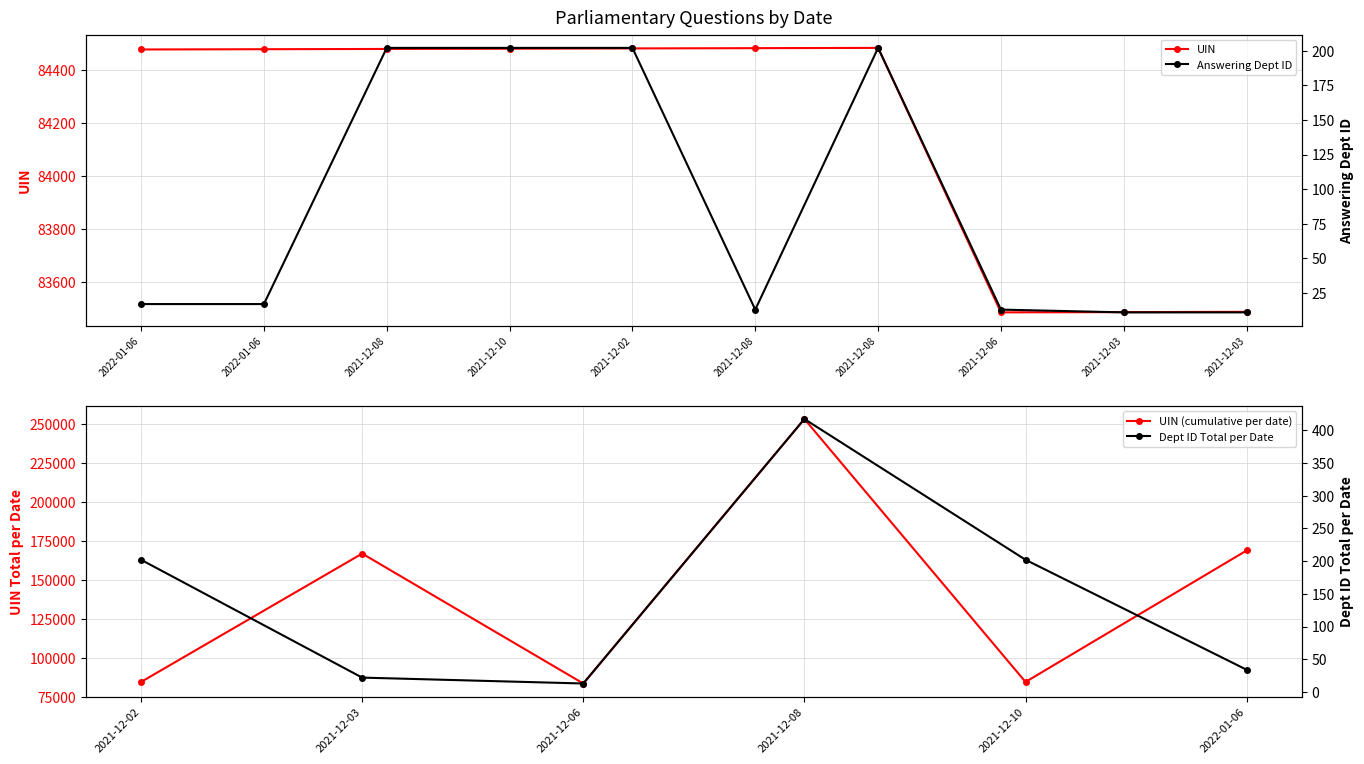

What is the label of the 7th point from the left?

2021-12-08